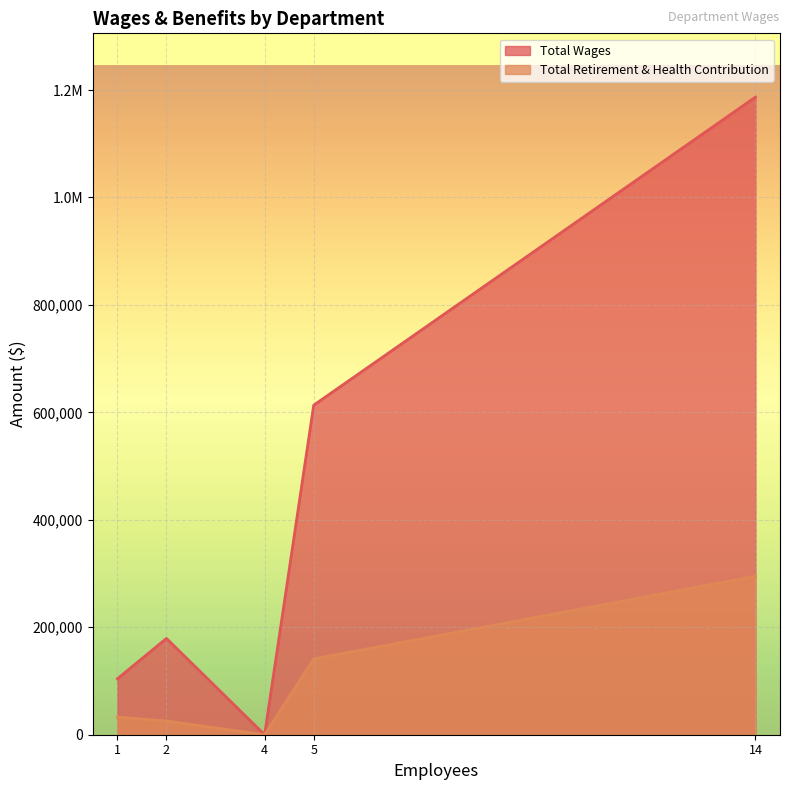

What are all the series names shown in the legend?

Total Wages, Total Retirement & Health Contribution